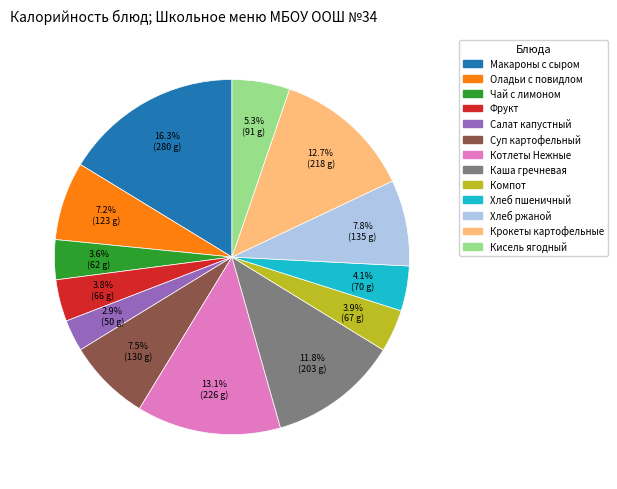

To the nearest percent, what is the difference between the largest and smallest slice percentages?

13%